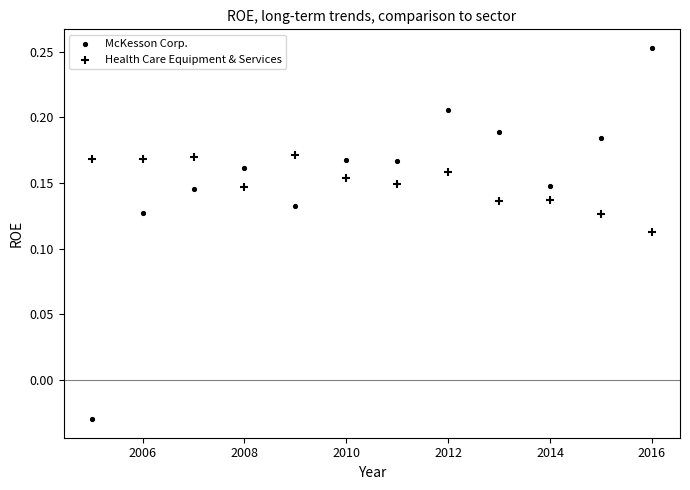

How many points are shown in the scatter plot?

24